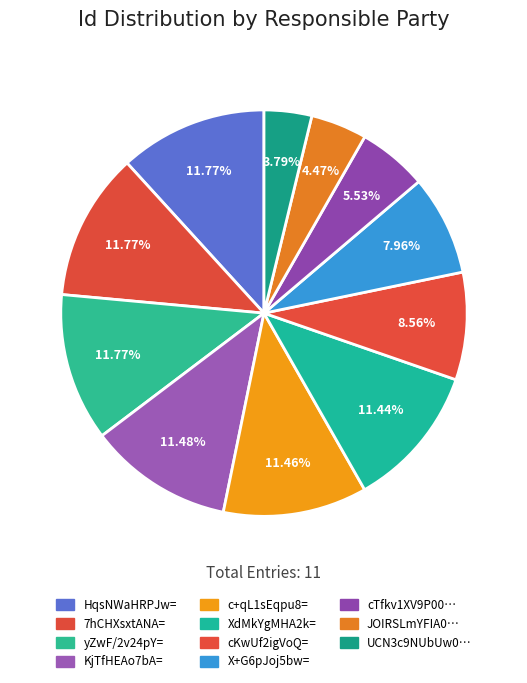

To the nearest percent, what is the difference between the largest and smallest slice percentages?

8%